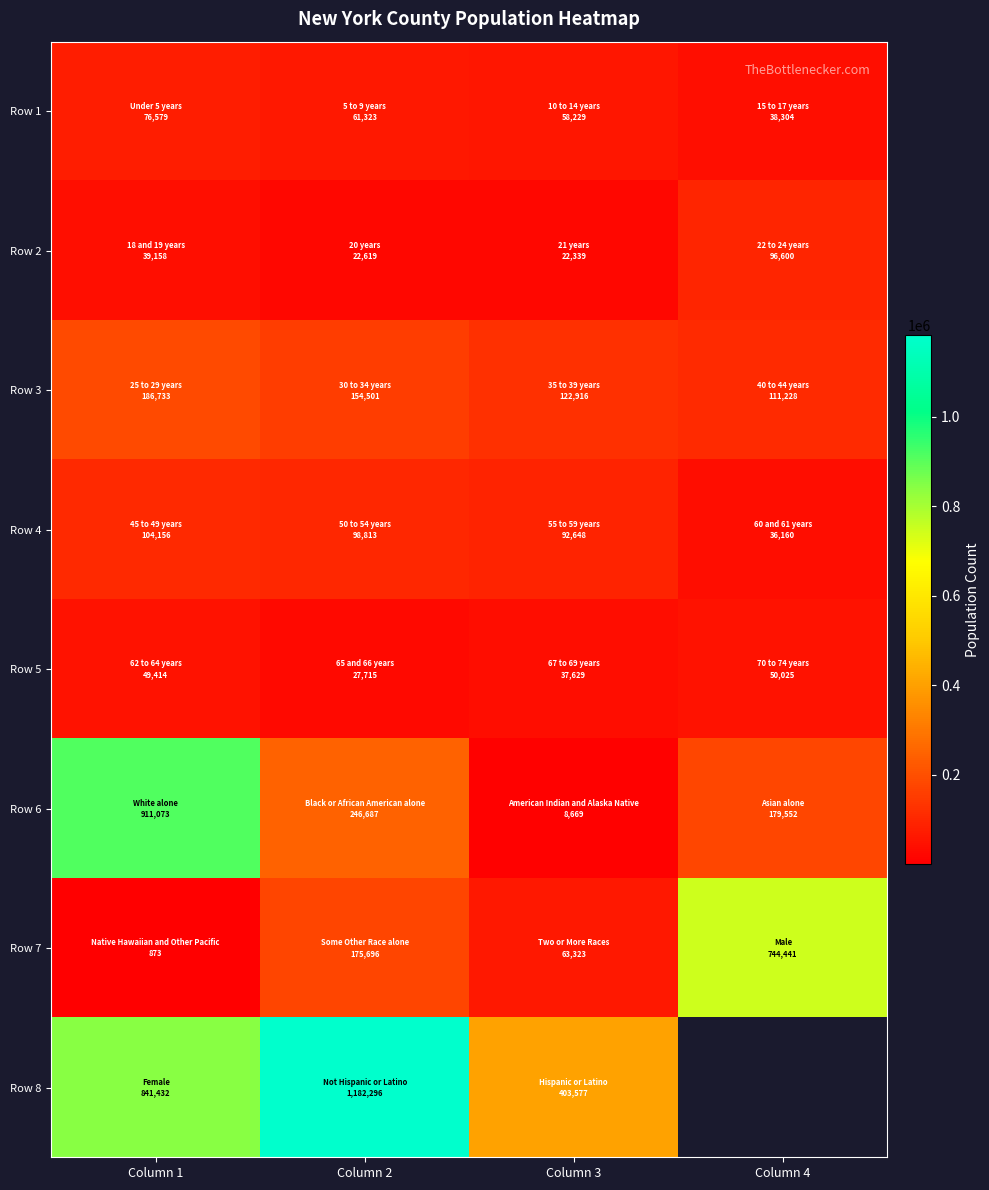

Between Column 1 and Column 2, which is larger?

Column 1